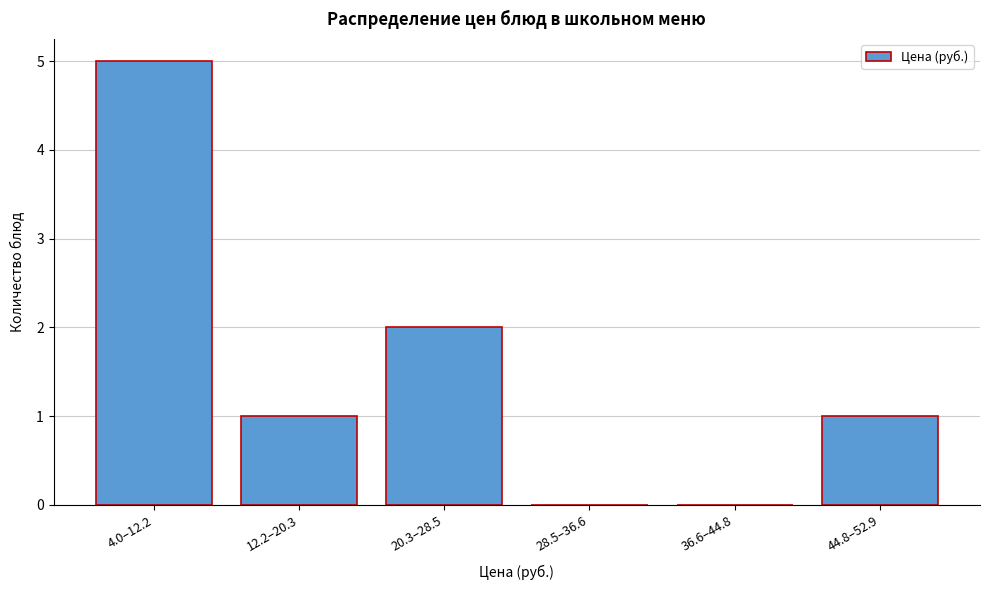

Reading right to left, list all the values displayed in this chart.

44.8–52.9=1	36.6–44.8=0	28.5–36.6=0	20.3–28.5=2	12.2–20.3=1	4.0–12.2=5